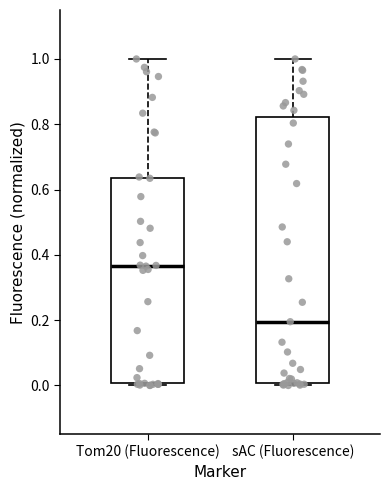

Where does the median line of the box for sAC (Fluorescence) sit on the y-axis? The values are not printed on the chart, so give them approximately, as read against the axis.

0.20